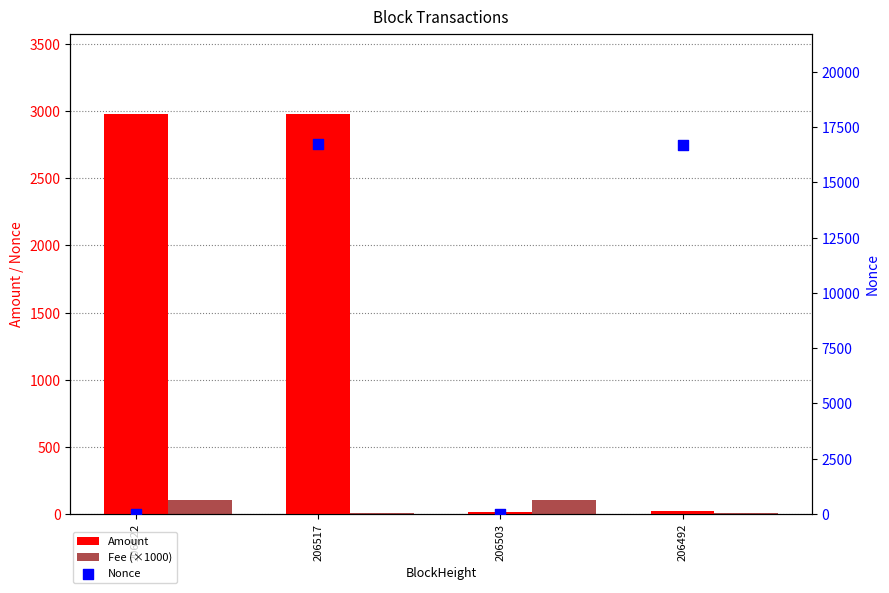

Which series reaches the maximum Y coordinate?

Nonce